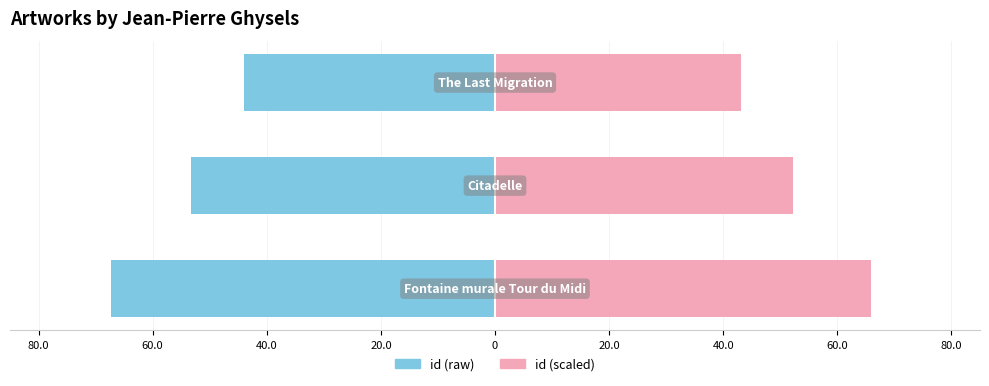

What is the difference between the Right (id scaled) values at 40.0 and 80.0?

22.8